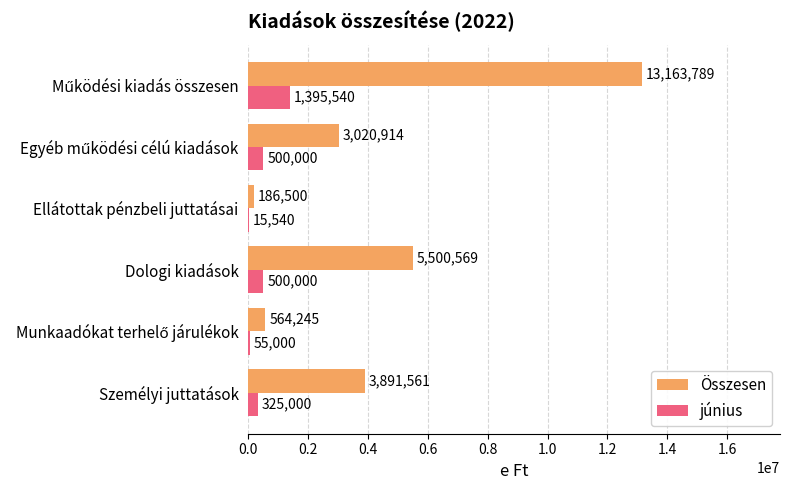

Count the number of categories in the chart.

6